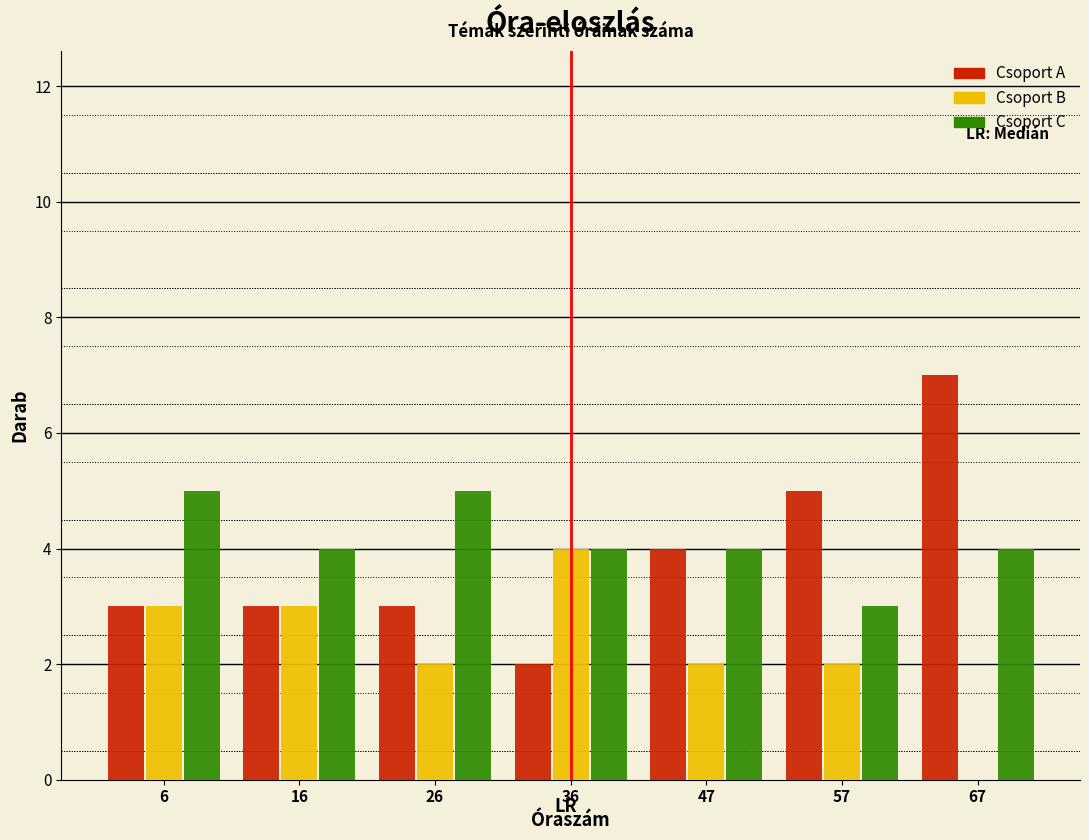

What is the height of the Csoport A bar covering 22 to 32 on the x-axis? Neither the bar edges nor the heights are printed on the chart, so give them approximately, as read against the axes.

3